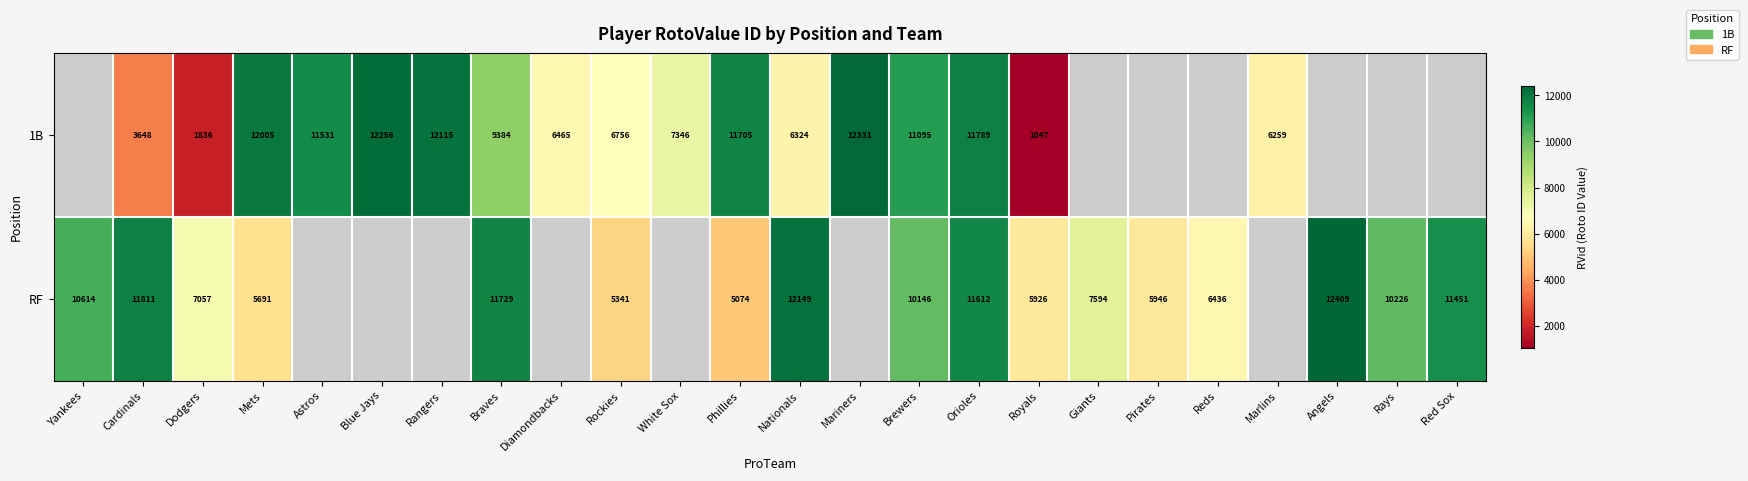

What is the difference between the RF values at Nationals and Rays?

1923